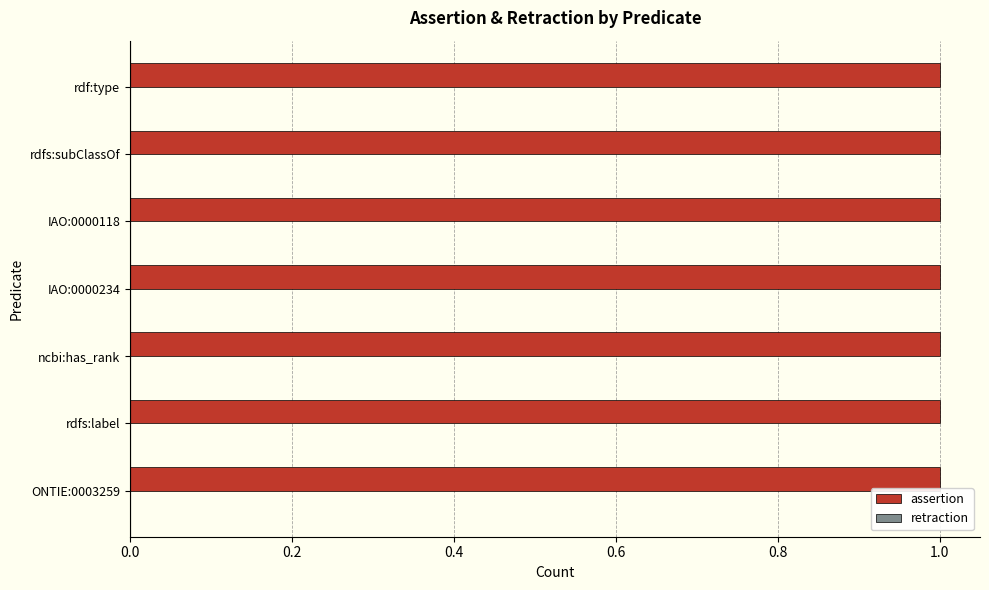

At how many categories does at least one series exceed 0?

7